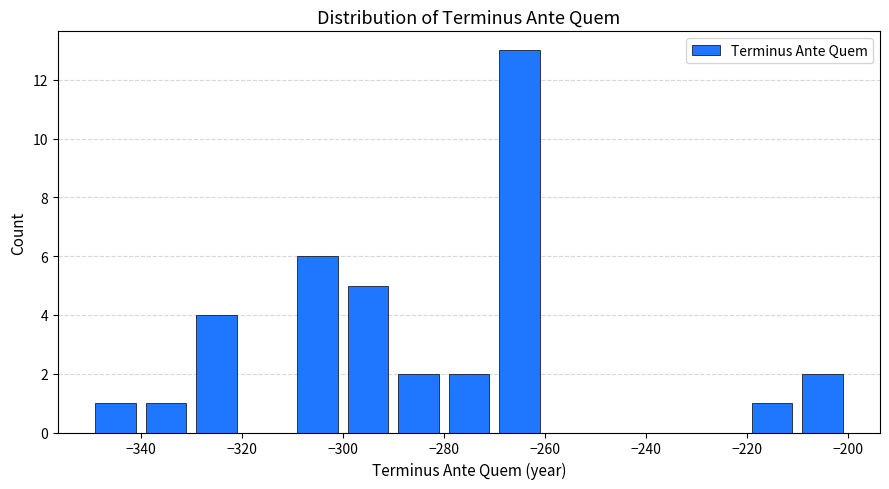

Reading left to right, list every bar in this chart as the range it spans on the x-axis followed by its height. The values are not printed on the chart, so give them approximately, as read against the axis.

-350 to -340: 1
-340 to -330: 1
-330 to -320: 4
-320 to -310: 0
-310 to -300: 6
-300 to -290: 5
-290 to -280: 2
-280 to -270: 2
-270 to -260: 13
-260 to -250: 0
-250 to -240: 0
-240 to -230: 0
-230 to -220: 0
-220 to -210: 1
-210 to -200: 2